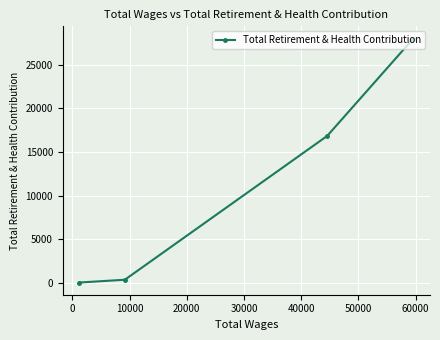

What is the difference between the maximum and minimum values?

27952